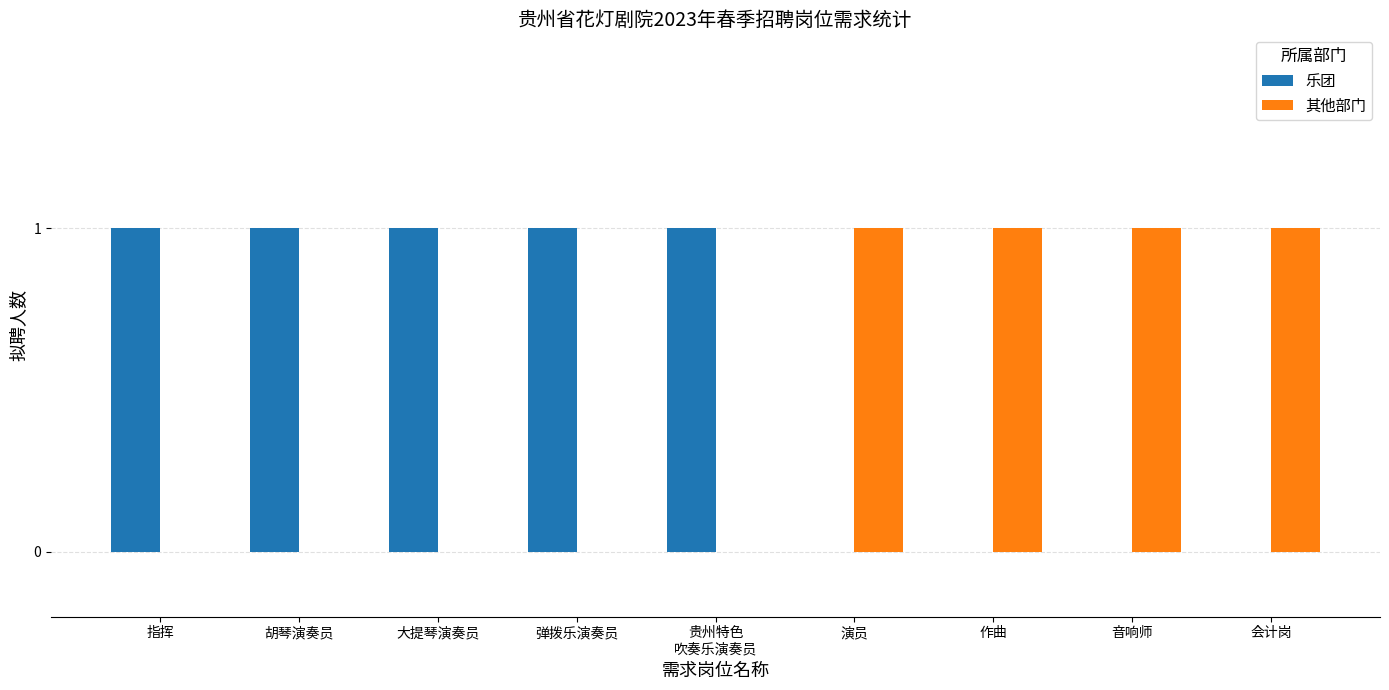

Which series has the largest total across all categories?

乐团